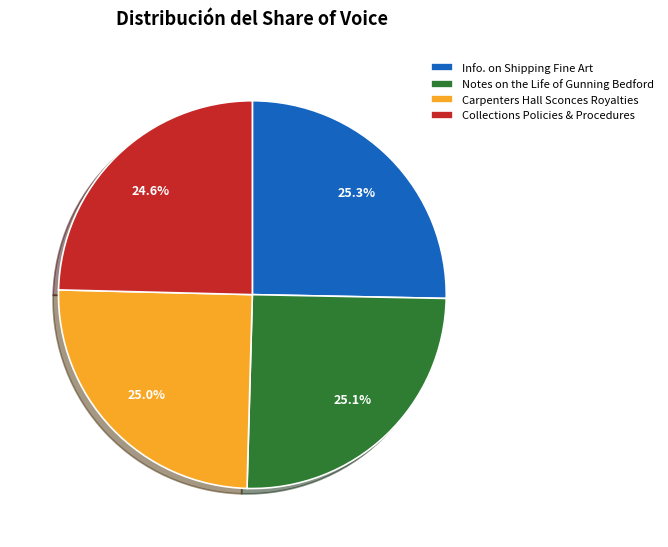

Count the number of slices in the pie.

4